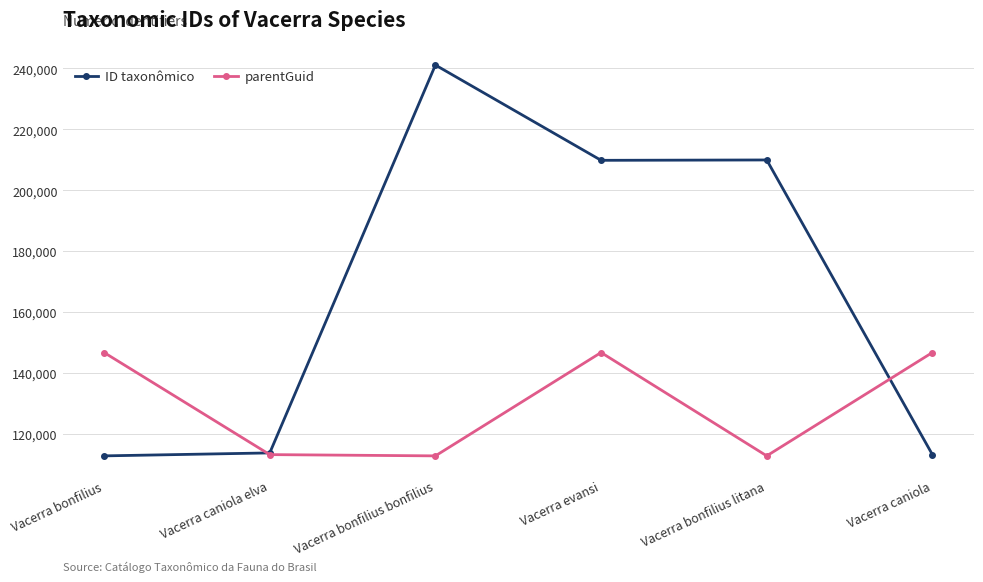

In parentGuid, how many points are higher than both neighbors (excluding endpoints)?

1